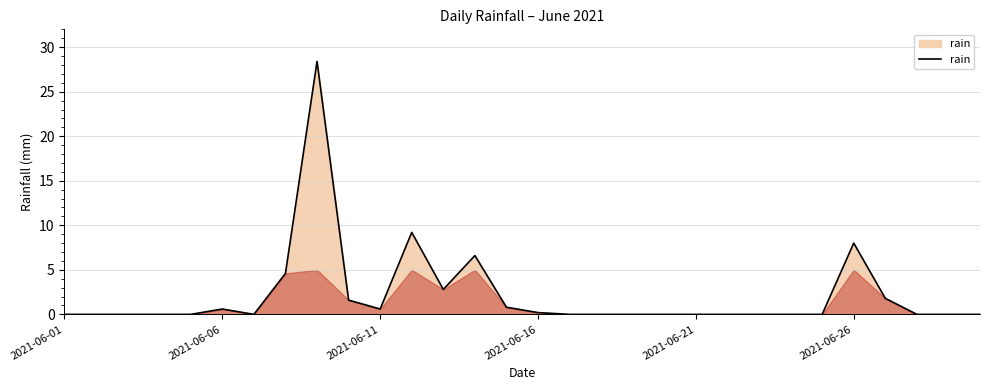

What is the greatest value displayed?

28.4